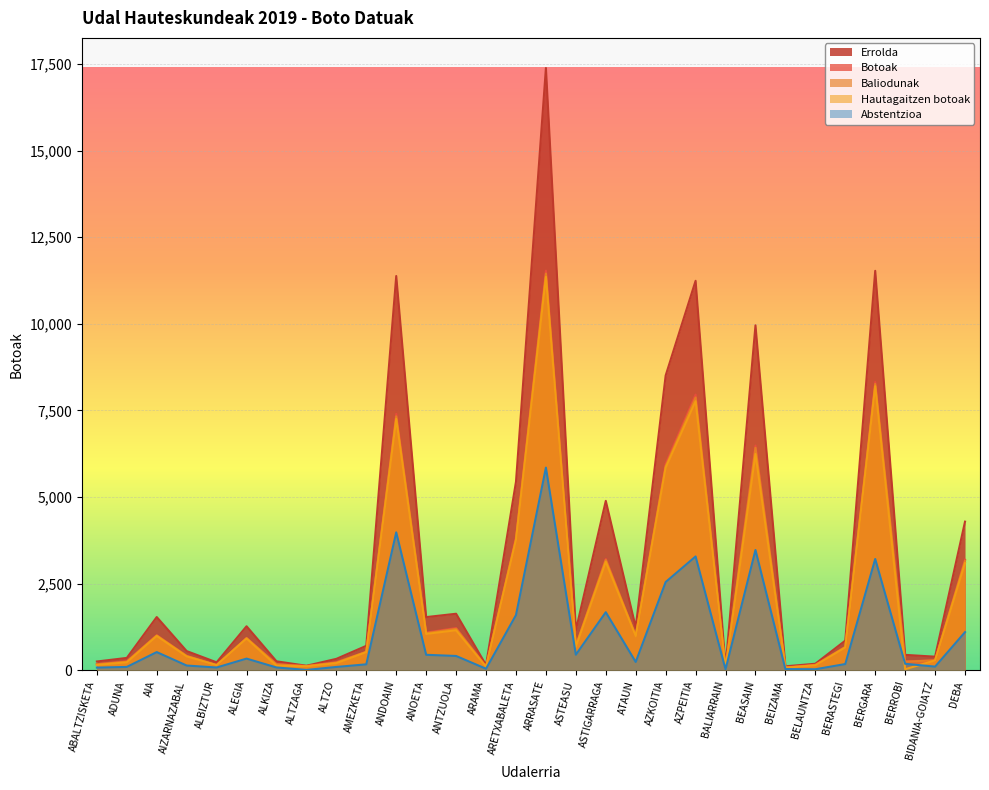

What position from the right is BERGARA?

4